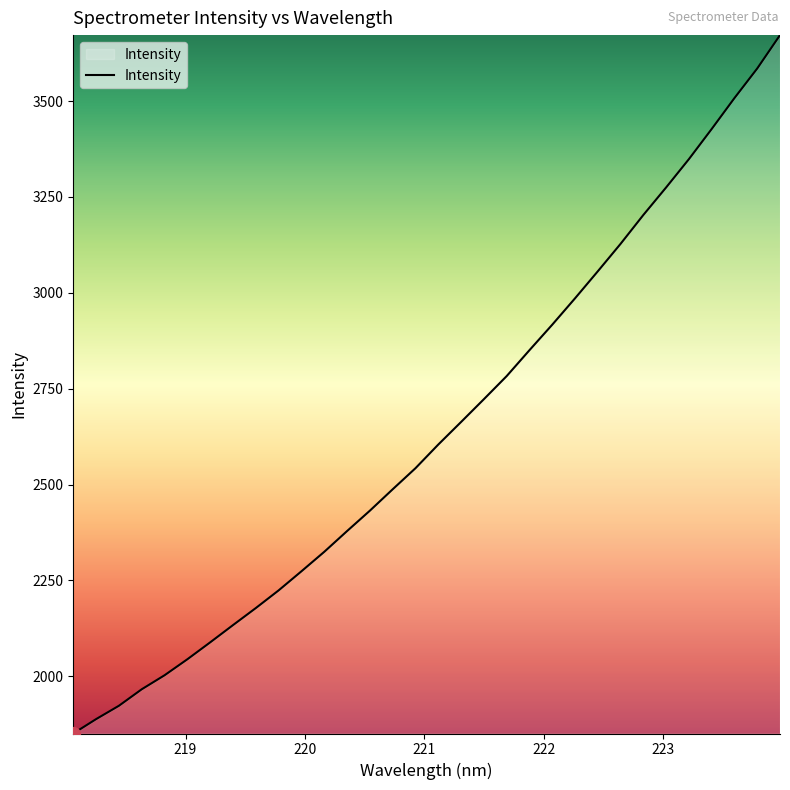

Does the chart display data point markers on the line(s)?

No